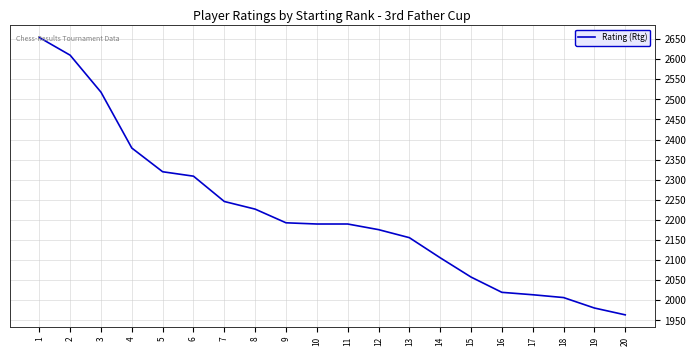

Which label corresponds to the smallest value in the chart?

20